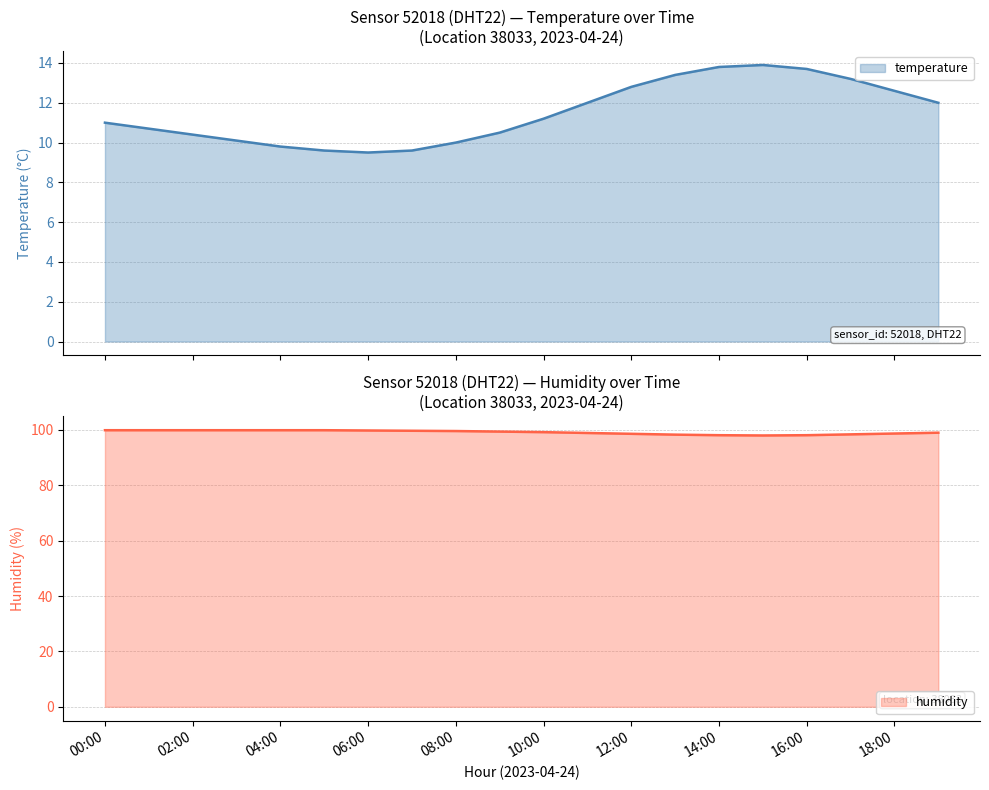

At which category is the sum across all series the highest?

15:00